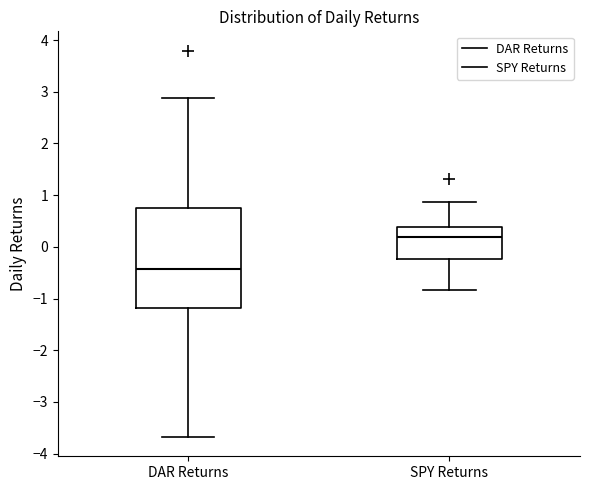

Reading left to right, read every box against the y-axis: the position of its median line, the range the box covers, and the ends of its whiskers. The values are not printed on the chart, so give them approximately, as read against the axis.

DAR Returns: median -0.4, box -1.2 to 0.8, whiskers -3.7 to 2.9
SPY Returns: median 0.2, box -0.2 to 0.4, whiskers -0.8 to 0.9